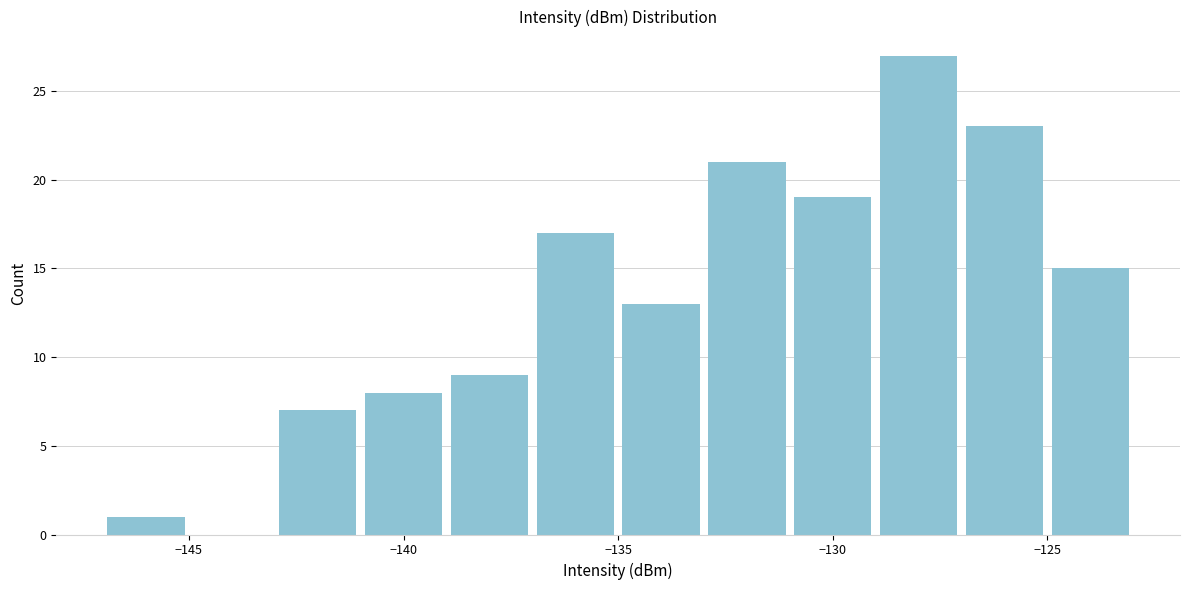

Reading left to right, transcribe this chart: for each bar, give the range it covers on the x-axis and its height. The values are not printed on the chart, so give them approximately, as read against the axis.

-147 to -145: 1
-145 to -143: 0
-143 to -141: 7
-141 to -139: 8
-139 to -137: 9
-137 to -135: 17
-135 to -133: 13
-133 to -131: 21
-131 to -129: 19
-129 to -127: 27
-127 to -125: 23
-125 to -123: 15